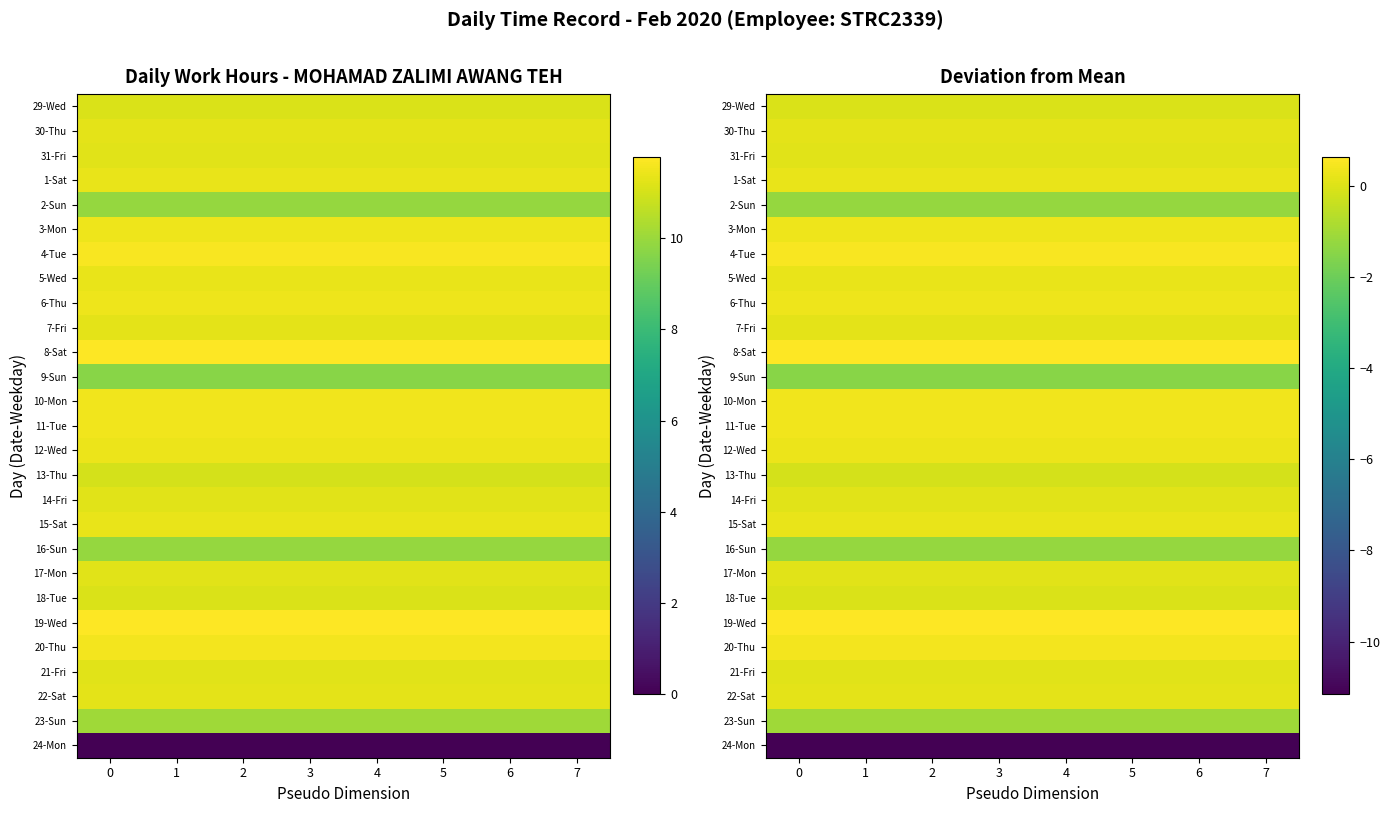

What is the spread (max minus min) of values at 7?

11.8